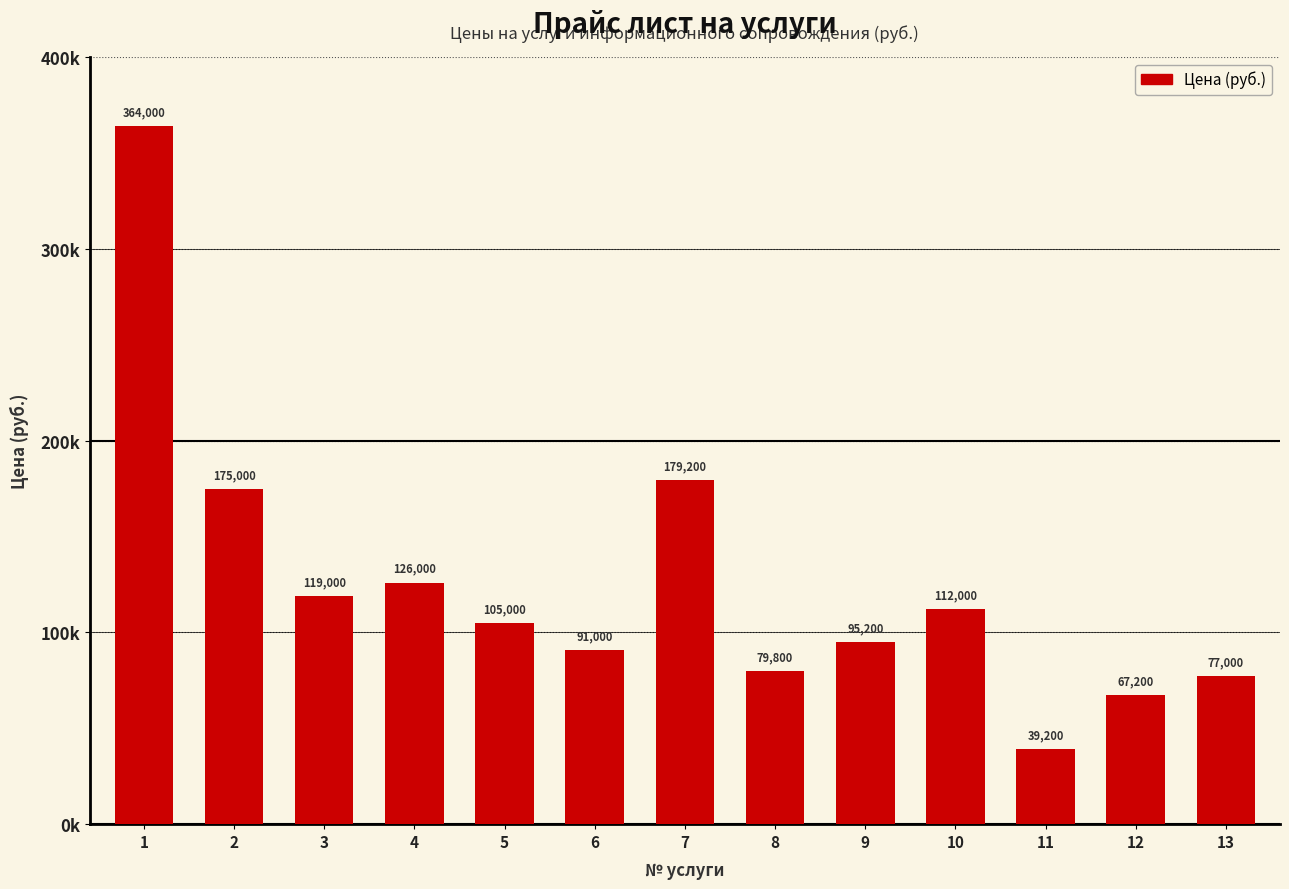

Is it true that the value at 6 is 127620?

False